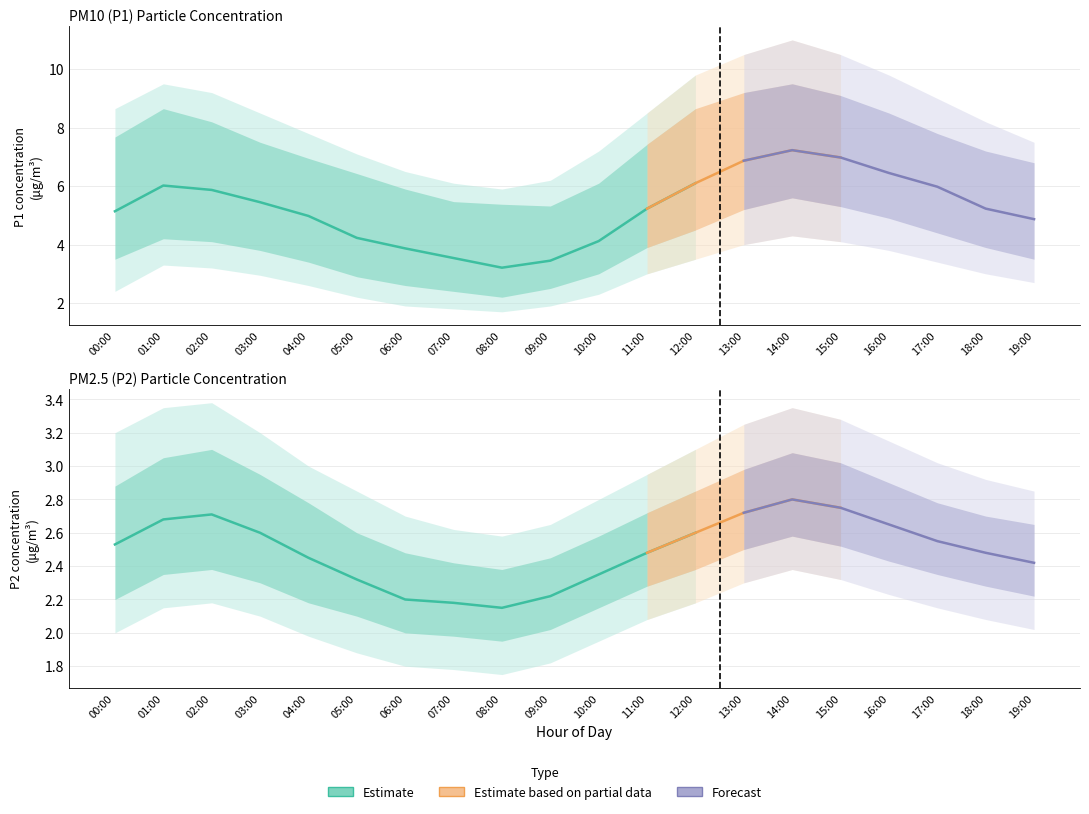

True or false: P1 and P2 intersect in this chart.

False